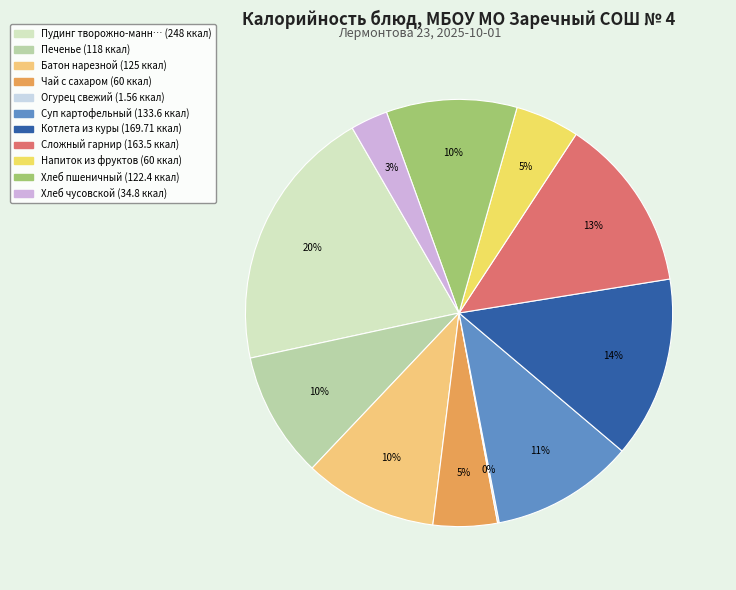

Does any single category account for the majority?

No